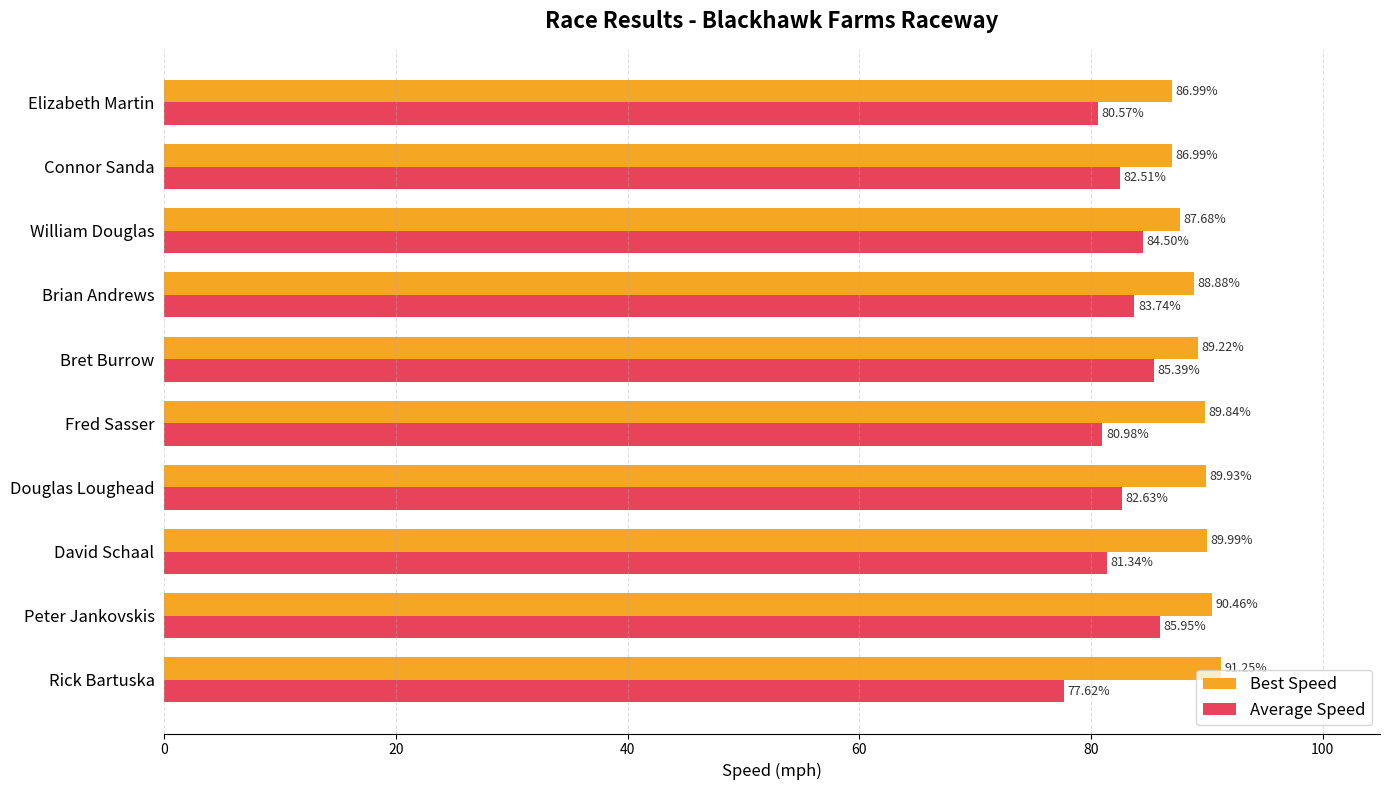

Rank the series by their maximum value, from lowest to highest.

Average Speed, Best Speed